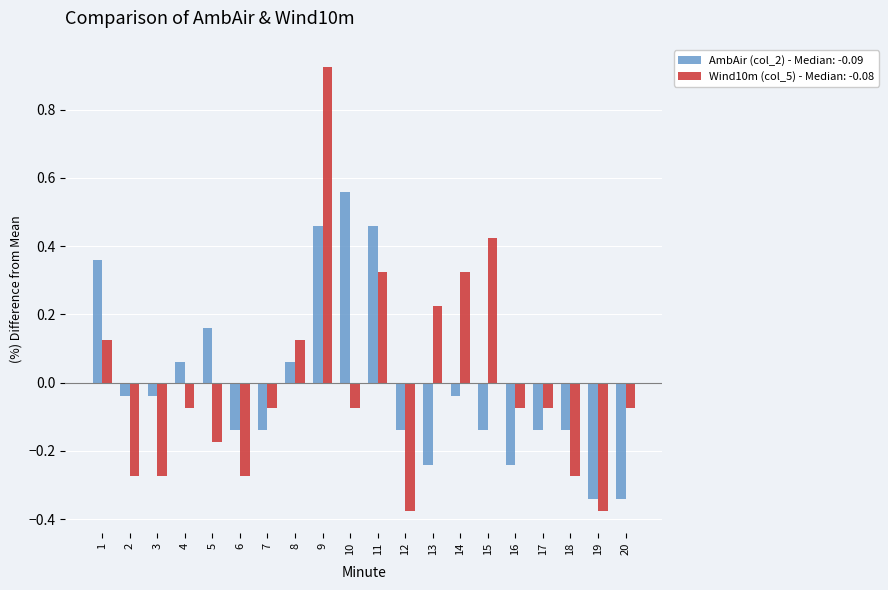

At which category does the chart reach its peak across all series?

9